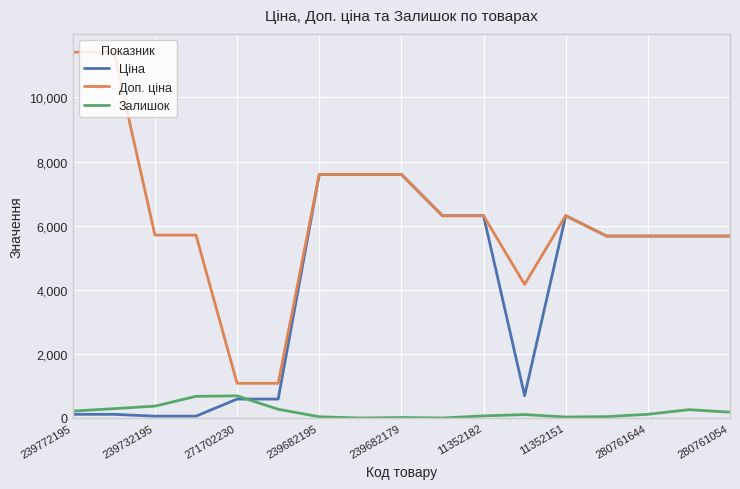

How many series are shown in this chart?

3